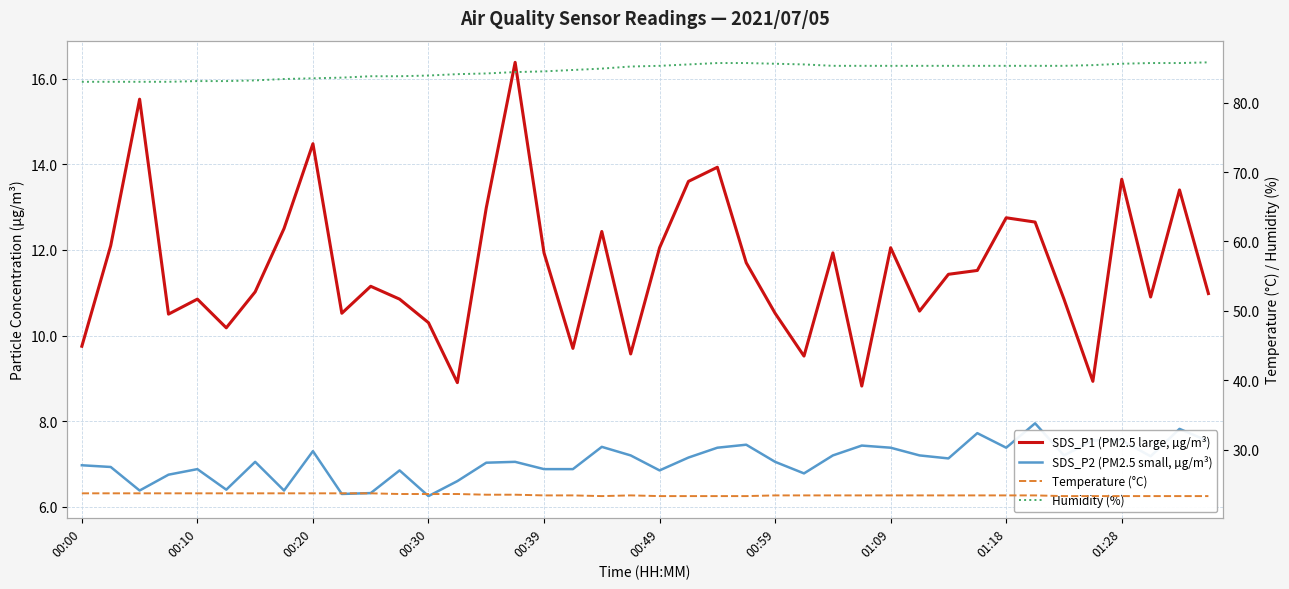

Rank the categories by SDS_P1 (PM2.5 large, µg/m³) value from lowest to highest.

27, 13, 35, 25, 19, 17, 00:00, 00:49, 12, 00:30, 01:28, 24, 29, 00:39, 11, 34, 37, 39, 00:59, 10, 30, 31, 23, 16, 26, 20, 28, 00:10, 18, 01:09, 33, 32, 14, 38, 21, 36, 22, 01:18, 00:20, 15